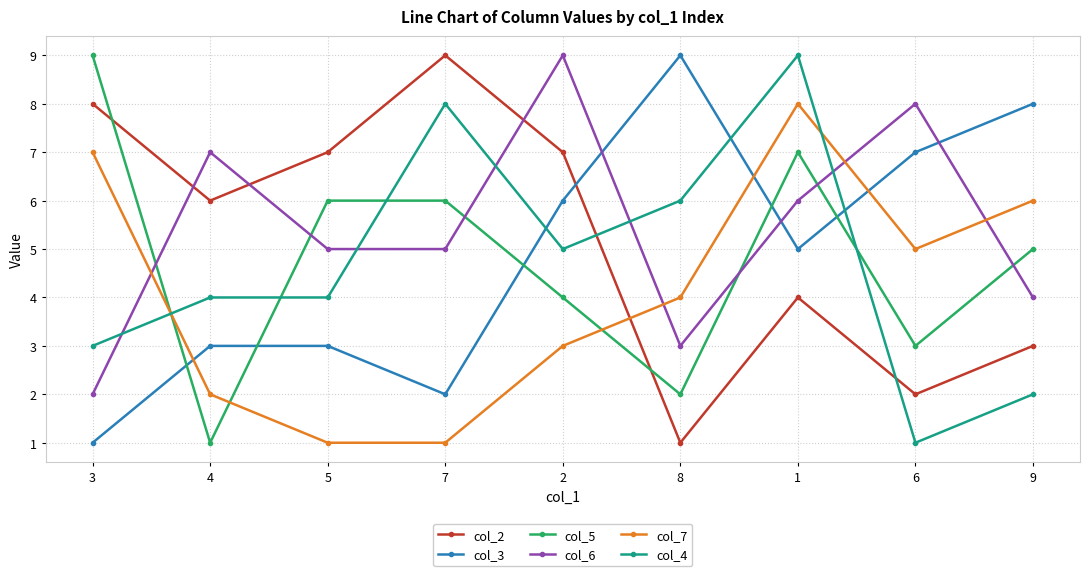

True or false: col_3 and col_5 intersect in this chart.

True